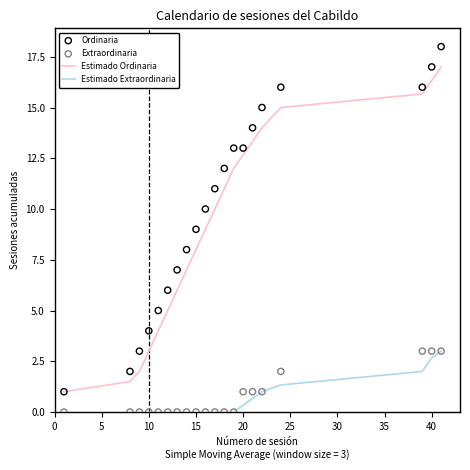

True or false: Estimado Extraordinaria and Estimado Ordinaria cross at least once.

False